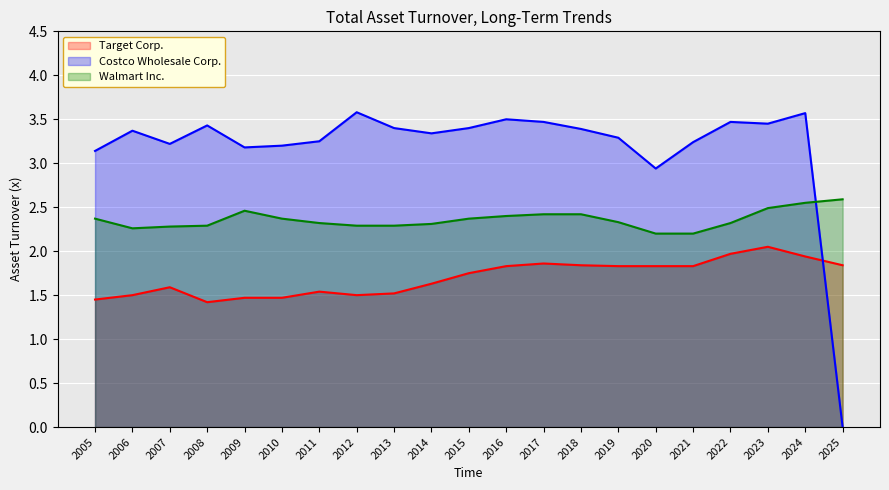

True or false: Costco Wholesale Corp. and Target Corp. intersect in this chart.

True